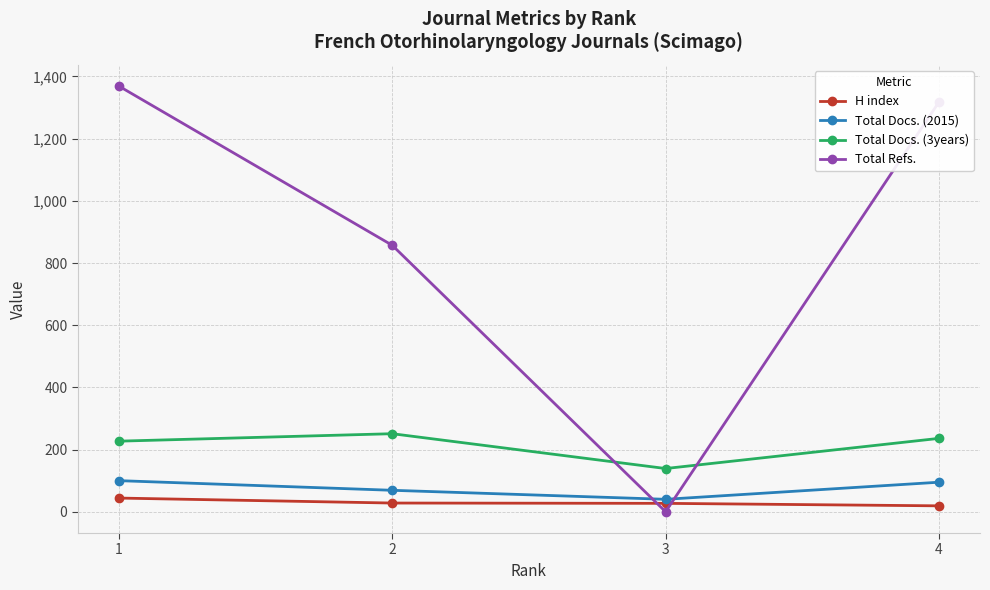

Count the number of categories in the chart.

4